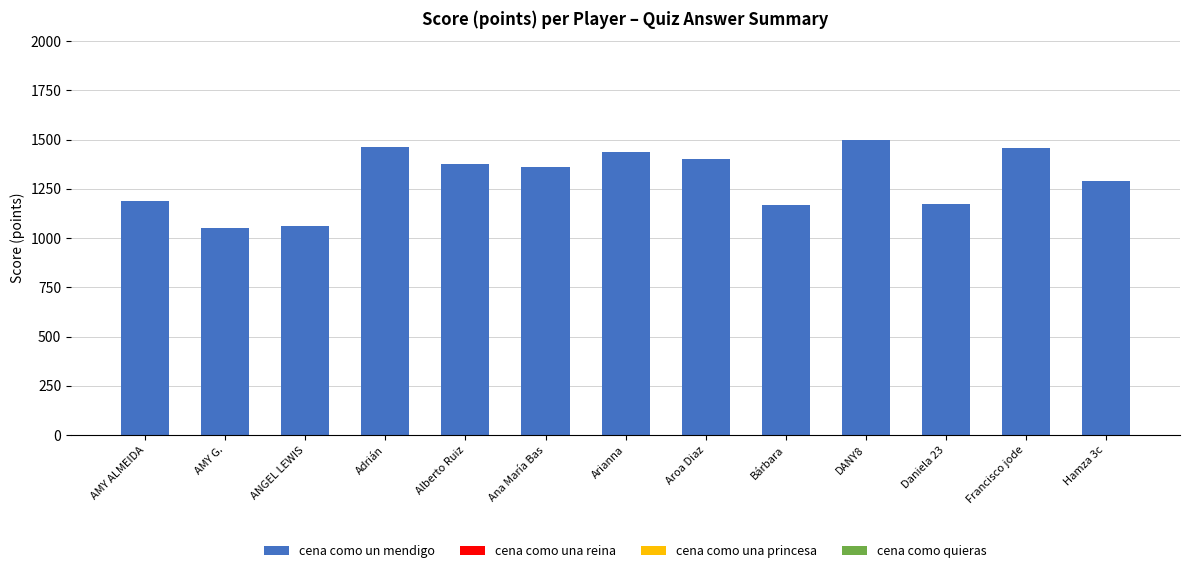

What is the sum of the values at DANY8 and Francisco jode?

2956